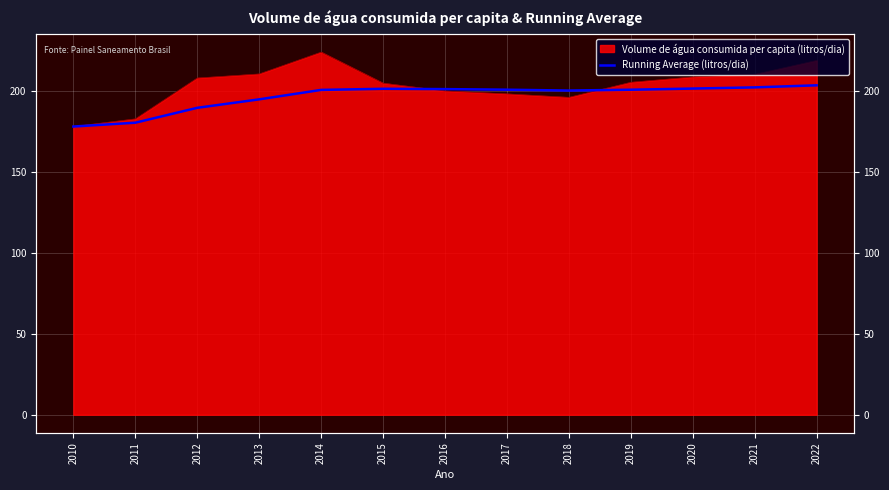

What is the sum of all values?

2556.4